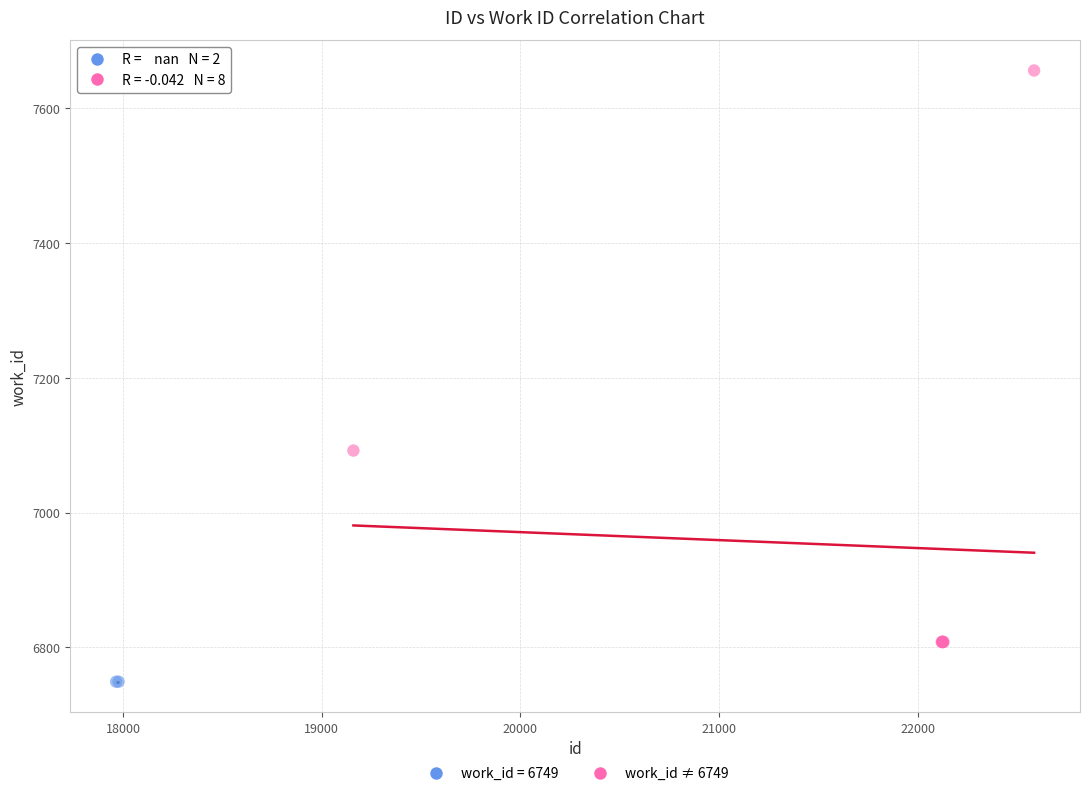

What are all the series names shown in the legend?

work_id = 6749, work_id ≠ 6749